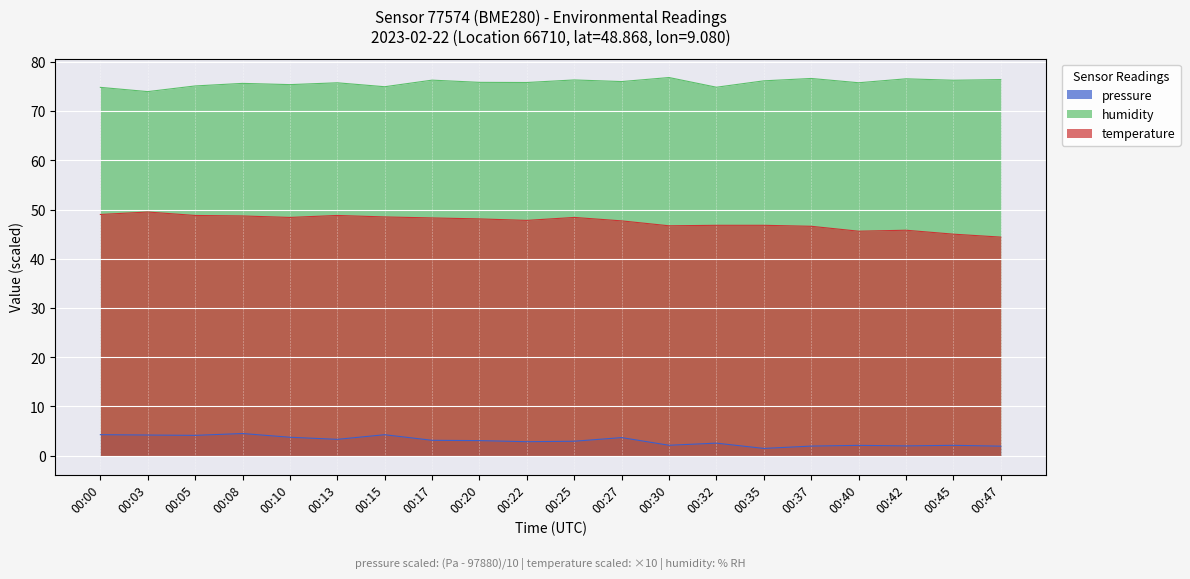

Reading left to right, list all the values displayed in this chart.

pressure: 4.3	4.2	4.1	4.5	3.7	3.3	4.2	3.1	3.0	2.8	2.9	3.7	2.1	2.5	1.5	1.9	2.1	2.0	2.1	1.9
humidity: 74.8	74.0	75.1	75.6	75.4	75.8	75.0	76.3	75.8	75.8	76.3	76.0	76.8	74.9	76.2	76.6	75.8	76.6	76.3	76.4
temperature: 49.0	49.5	48.8	48.7	48.4	48.8	48.5	48.3	48.1	47.8	48.4	47.7	46.7	46.8	46.8	46.6	45.6	45.8	45.0	44.4